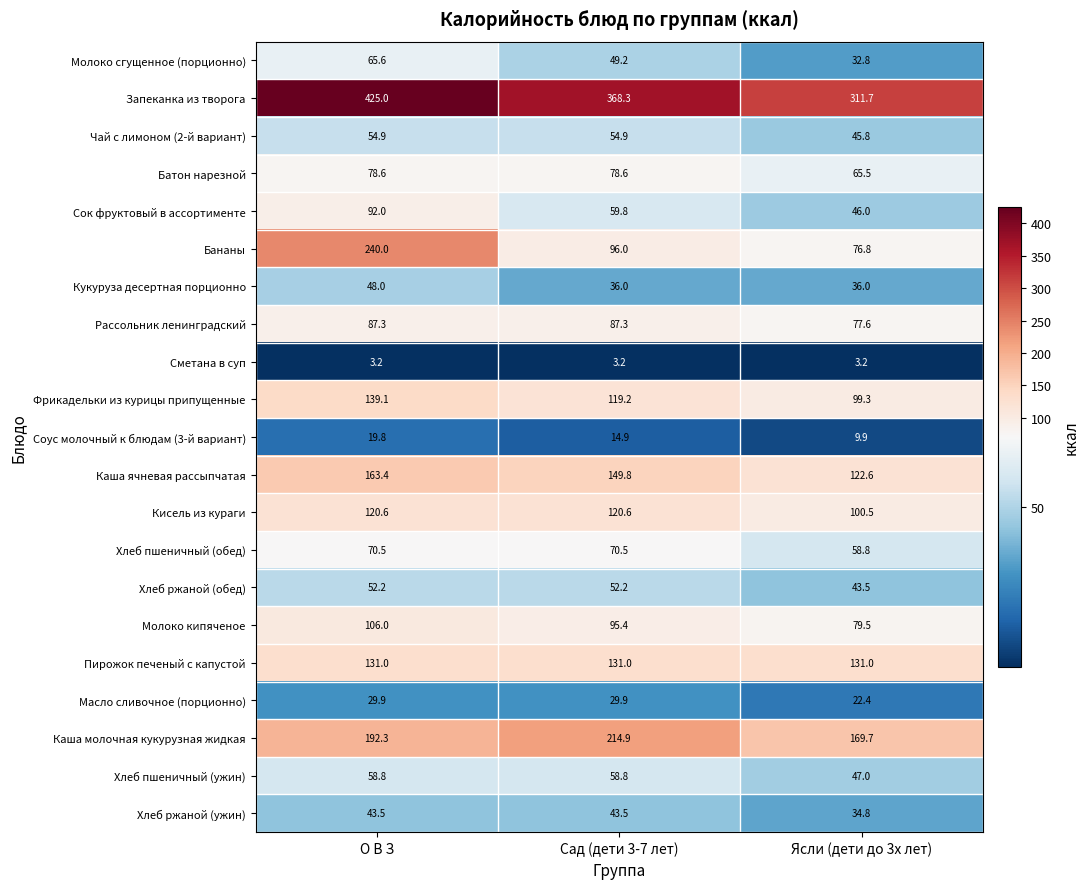

At which category is the sum across all series the highest?

О В З